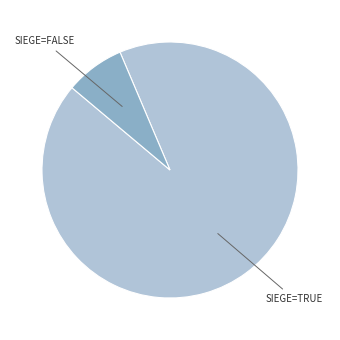

Does any single category account for the majority?

Yes